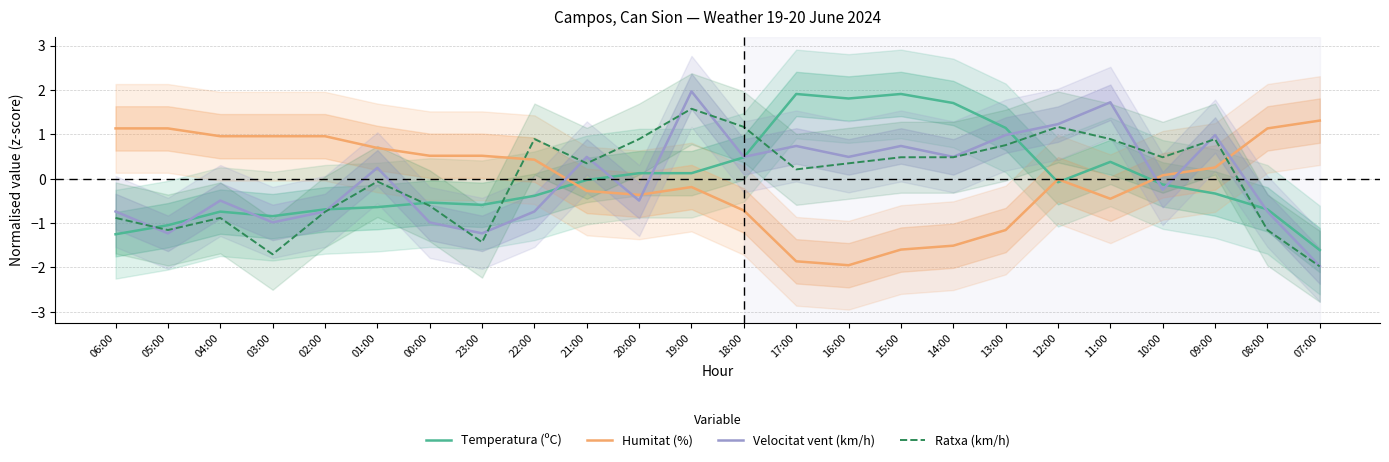

What is the maximum value shown in the chart?

2.0